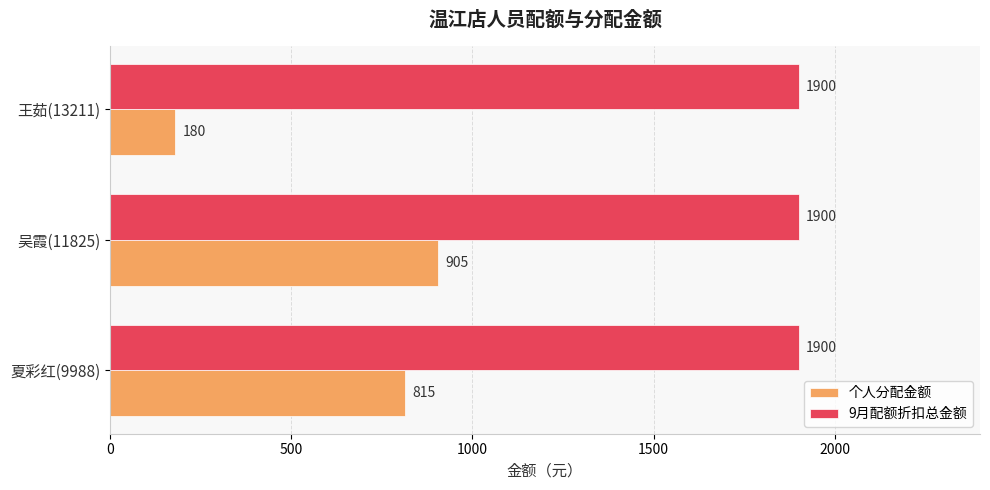

At which category is the sum across all series the highest?

吴霞(11825)